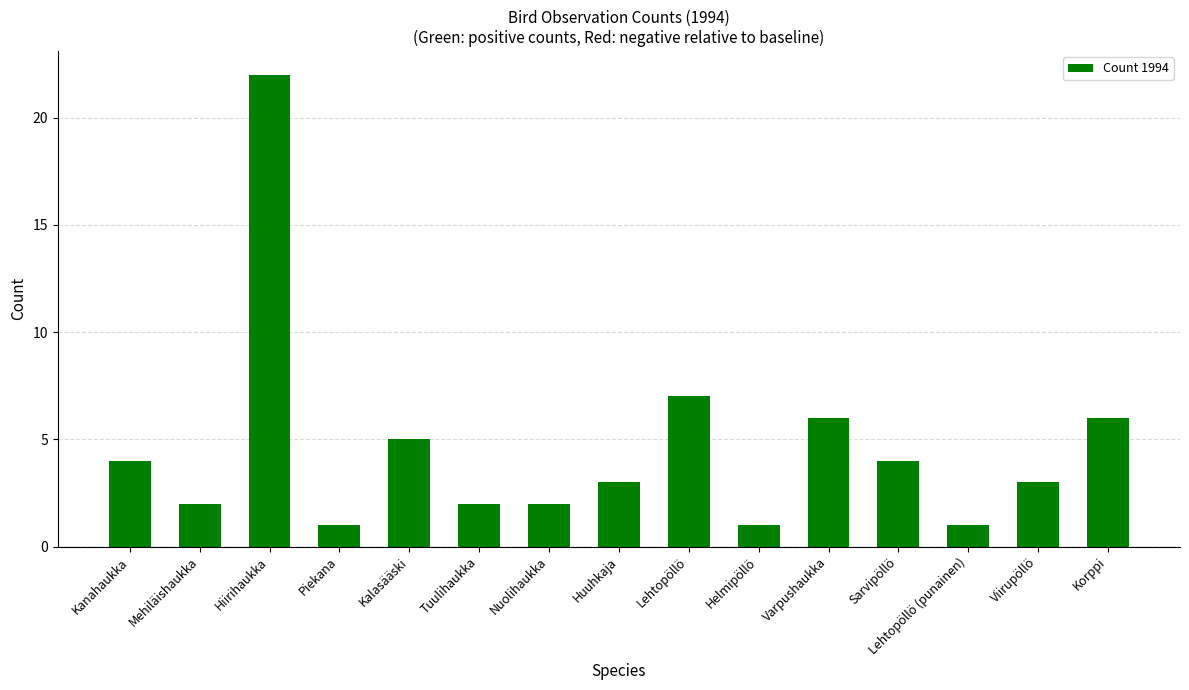

Reading left to right, transcribe all the data shown in this chart.

4	2	22	1	5	2	2	3	7	1	6	4	1	3	6